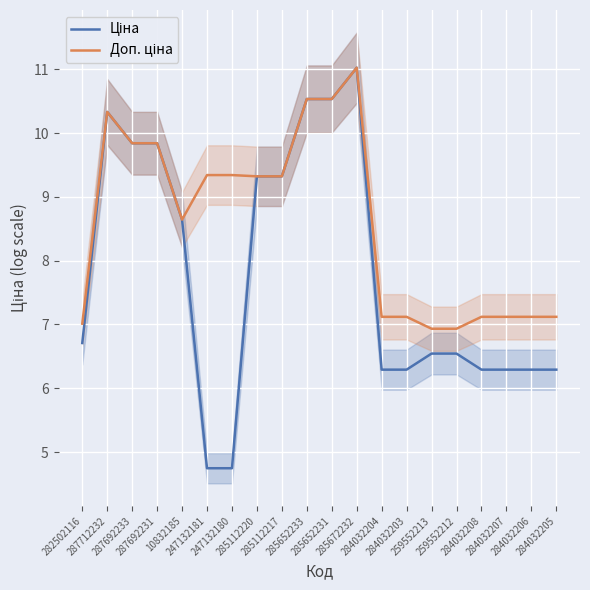

At 287692231, list the series in order from smallest to largest.

Ціна, Доп. ціна